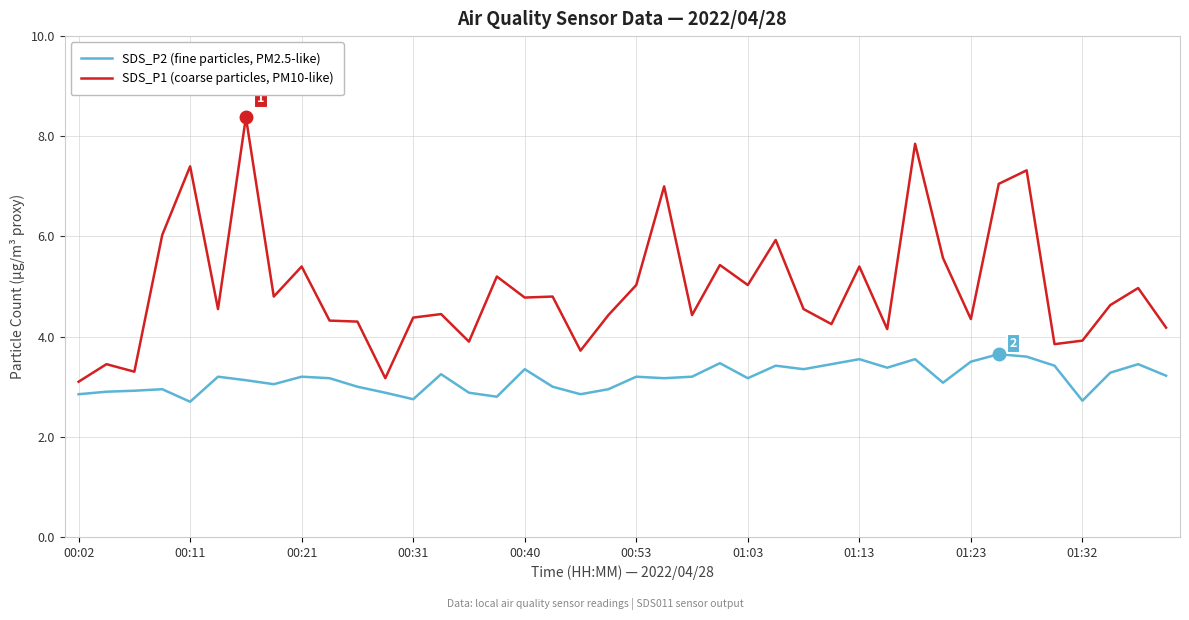

What are all the series names shown in the legend?

SDS_P2 (fine particles, PM2.5-like), SDS_P1 (coarse particles, PM10-like)